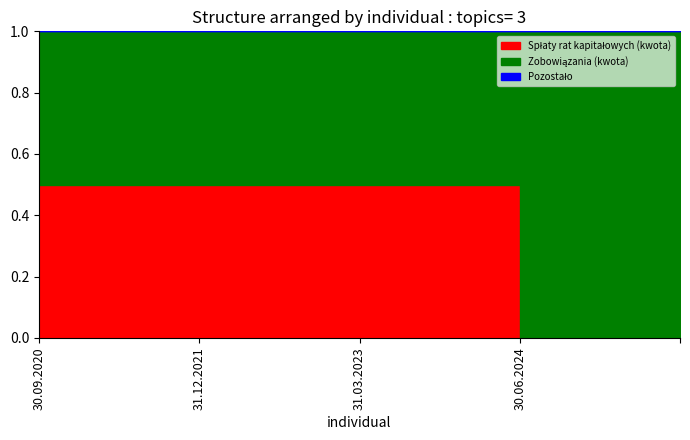

Reading right to left, extract all data points from this chart.

Zobowiązania (kwota): 100000	100000	100000	100000	100000	100000	100000	100000	100000	100000	100000	100000	100000	100000	100000	100000	100000	100000	100000	100000	100000
Spłaty rat kapitałowych (kwota): 0	0	0	0	0	0	100000	100000	100000	100000	100000	100000	100000	100000	100000	100000	100000	100000	100000	100000	100000